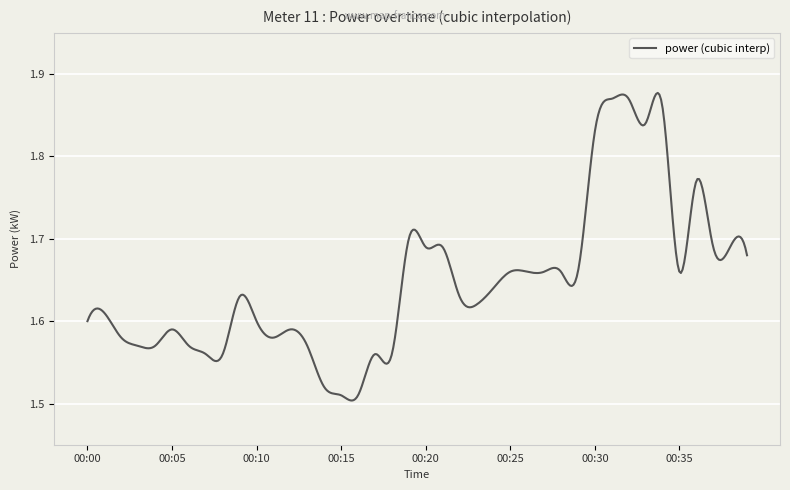

What is the difference between the maximum and minimum values?

0.4